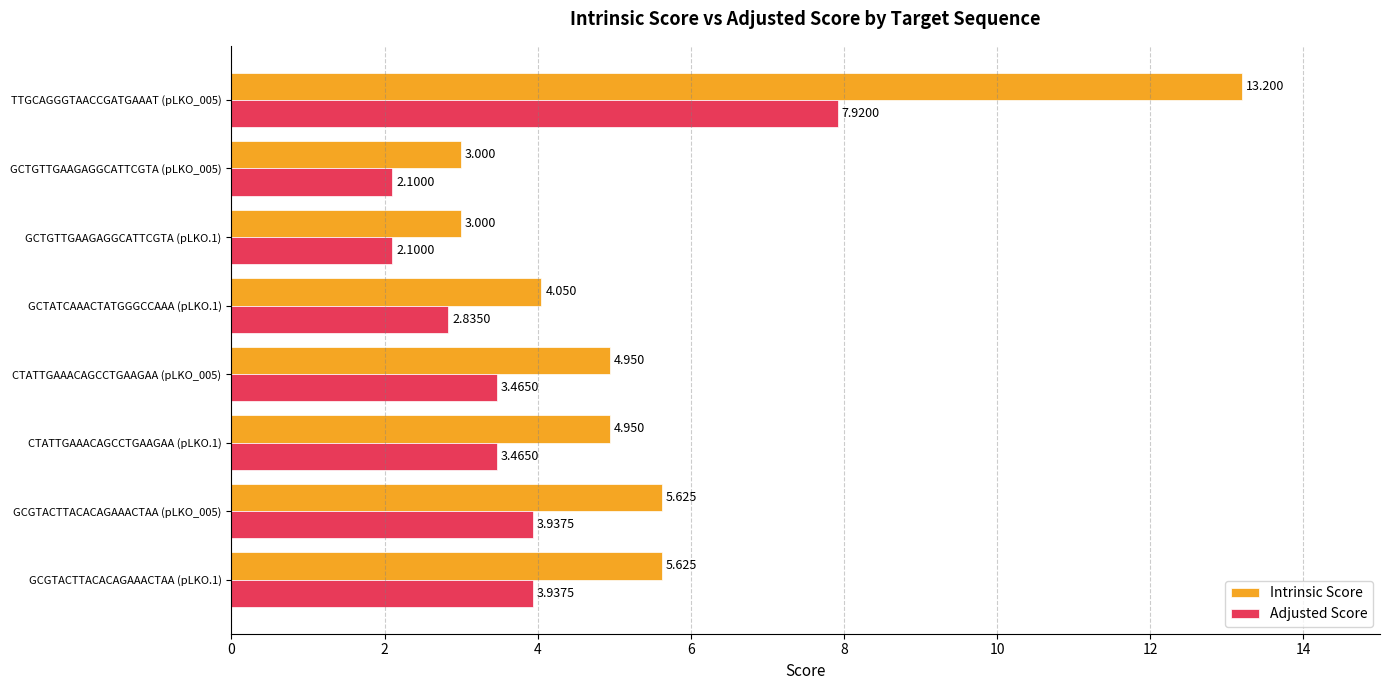

List the series in order of their peak value, lowest first.

Adjusted Score, Intrinsic Score